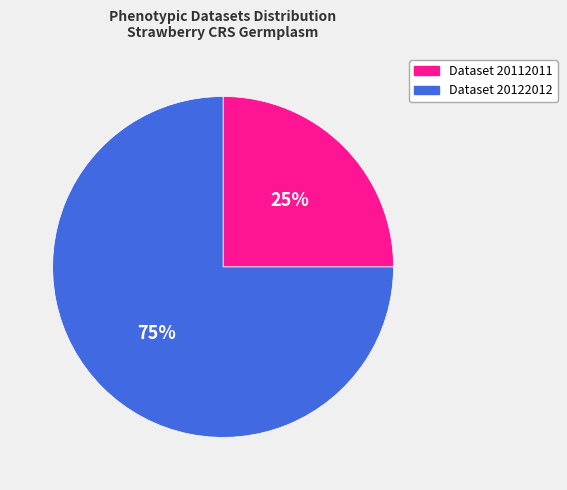

To the nearest percent, what is the average slice percentage?

50%